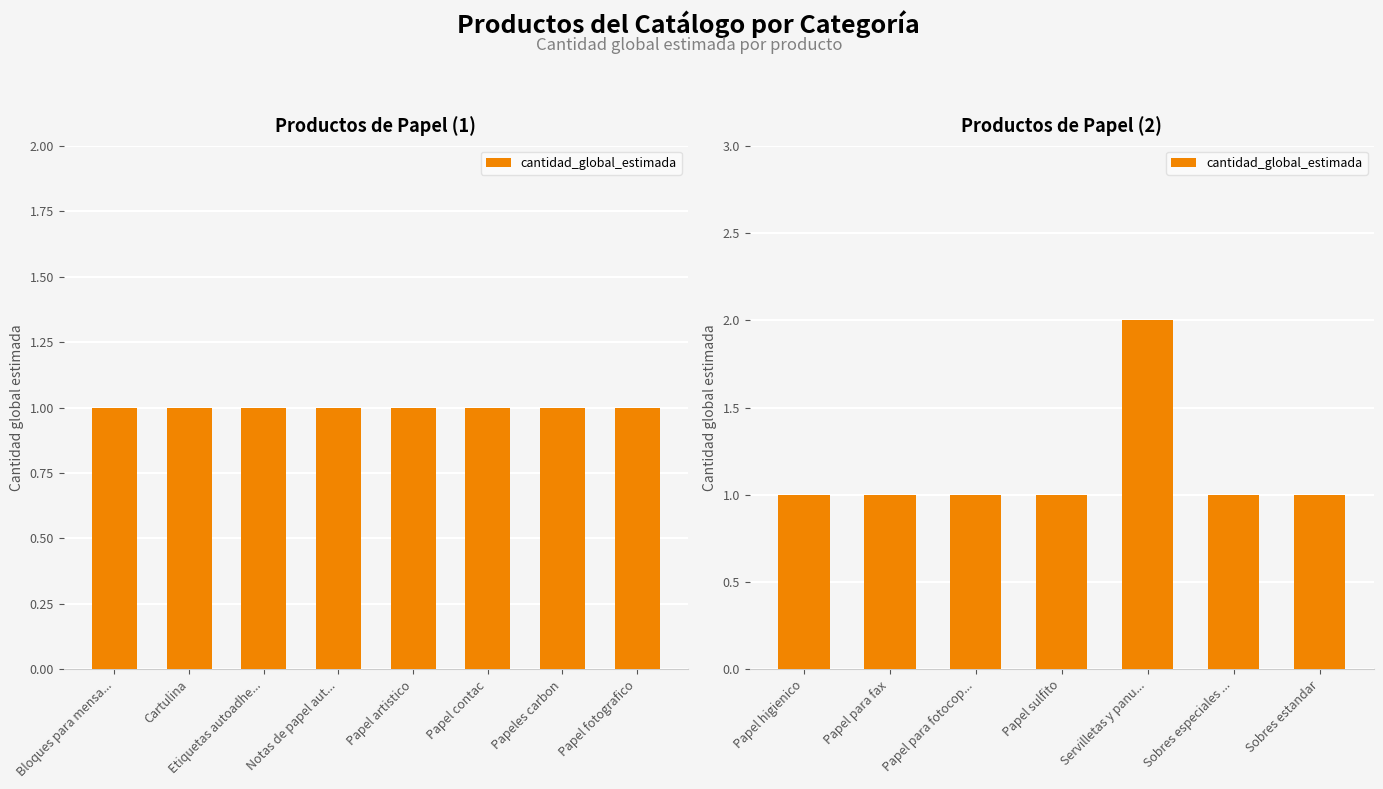

True or false: the data shows 0 at Papel para fotocop....

False